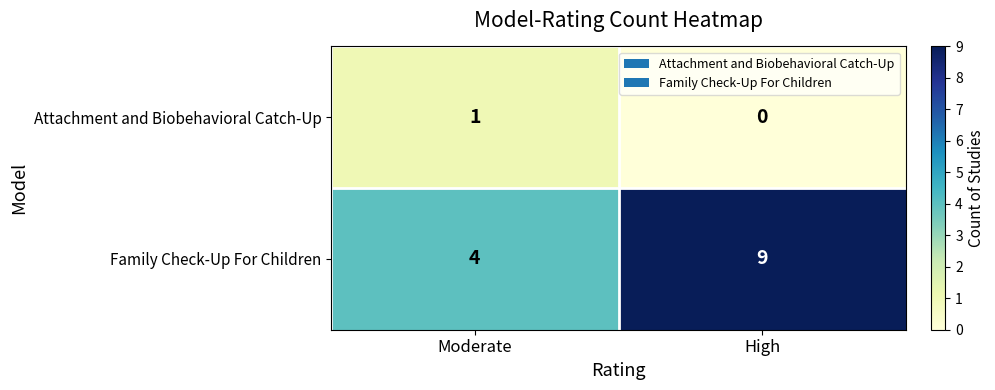

What is the total value across all series at High?

9